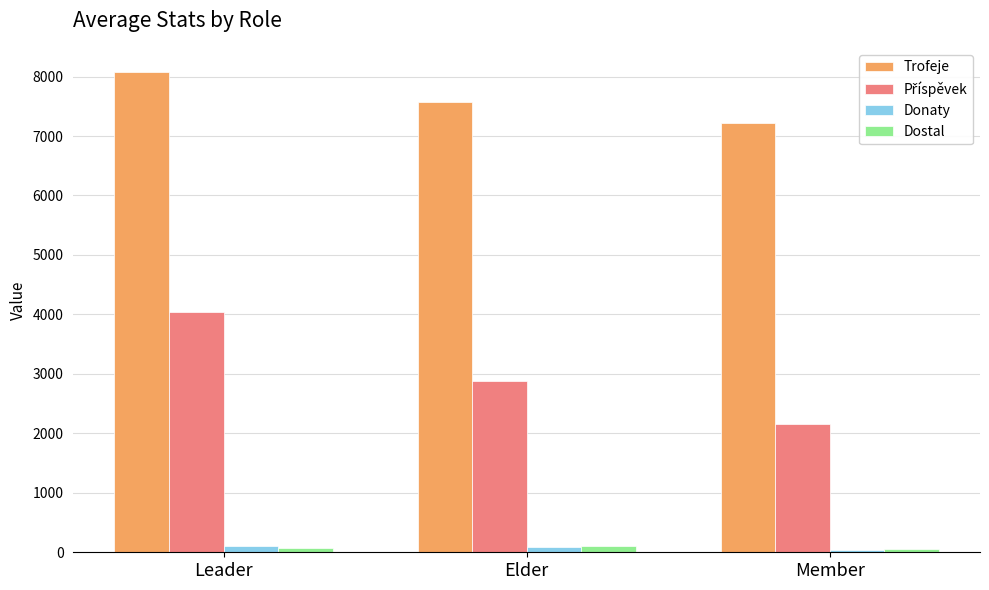

At which category is the sum across all series the highest?

Leader